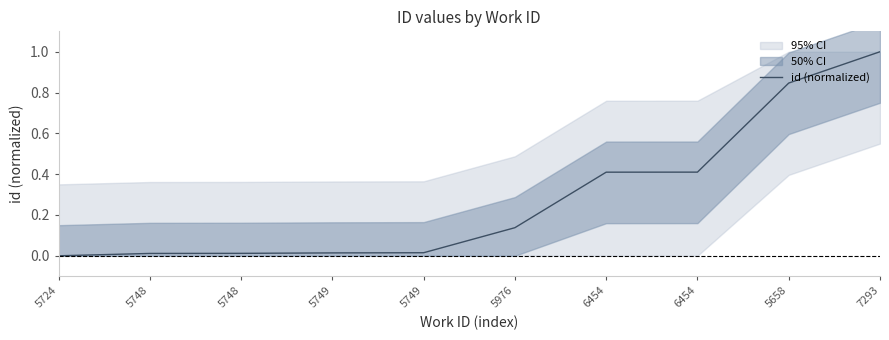

Where is the data nearest to the value 0?

5724